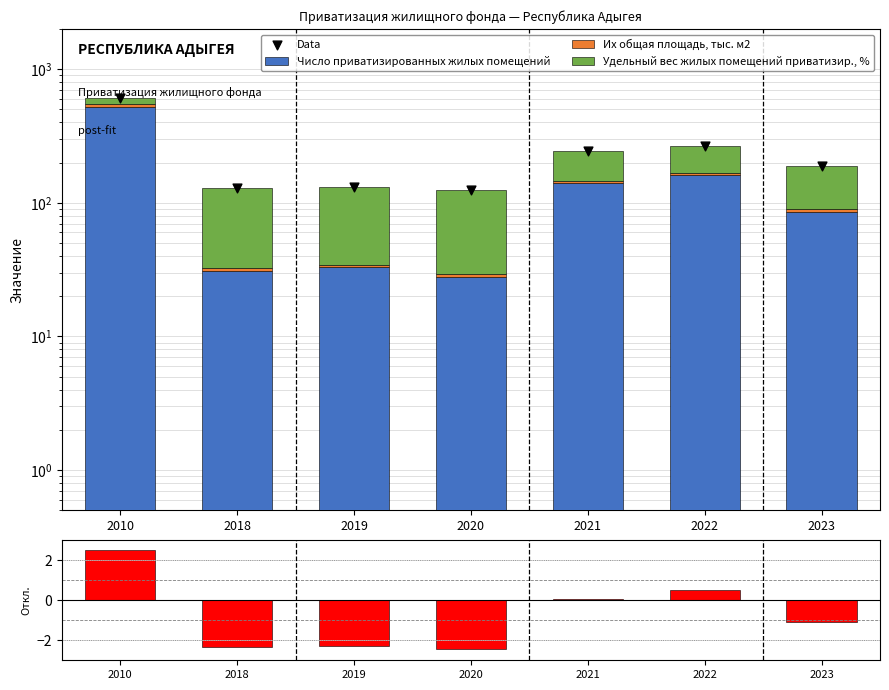

What is the total value across all series at 2023?

375.7